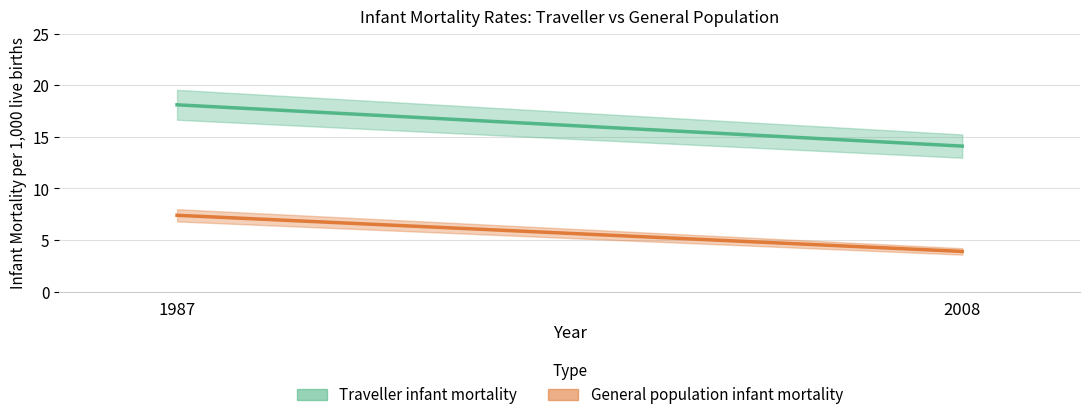

At which category does the chart reach its minimum across all series?

2008